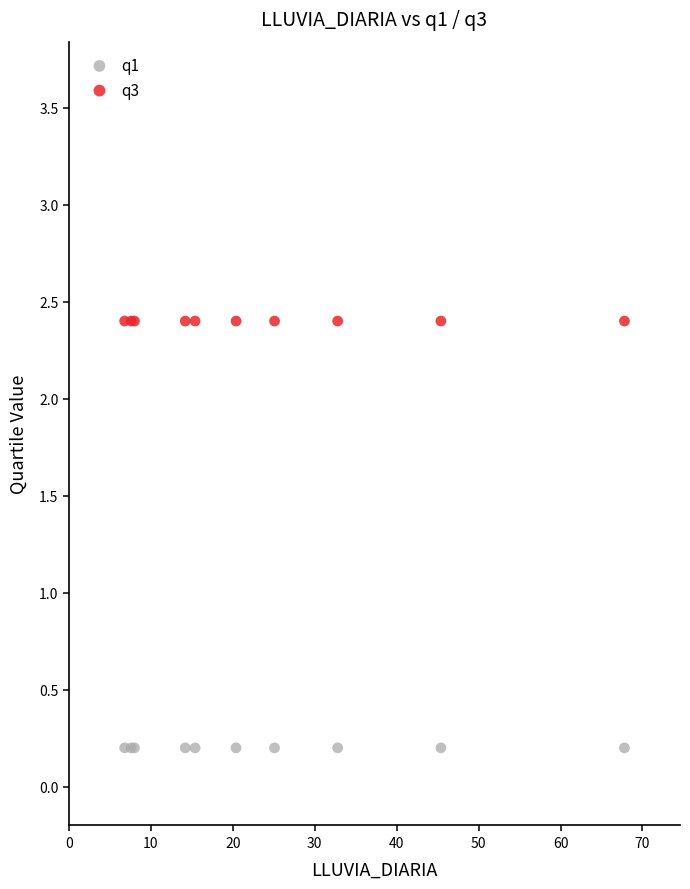

Which series contains the highest Y value?

q3